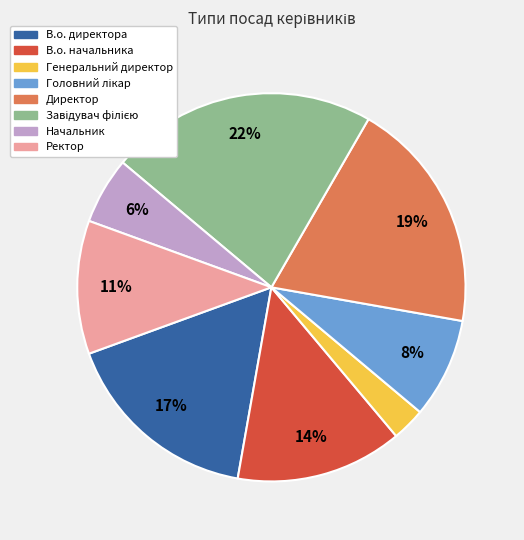

Is it true that Начальник is 6% of the pie?

True